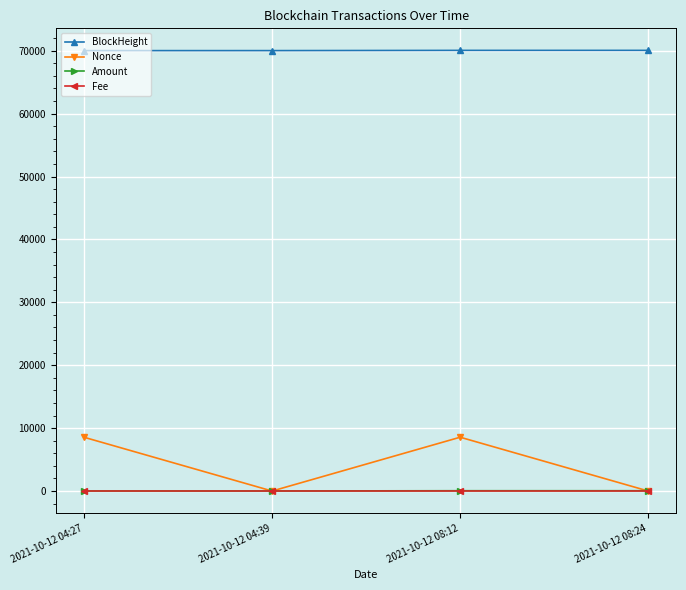

What is the sum of the BlockHeight values at 2021-10-12 08:12 and 2021-10-12 04:27?

140066.0